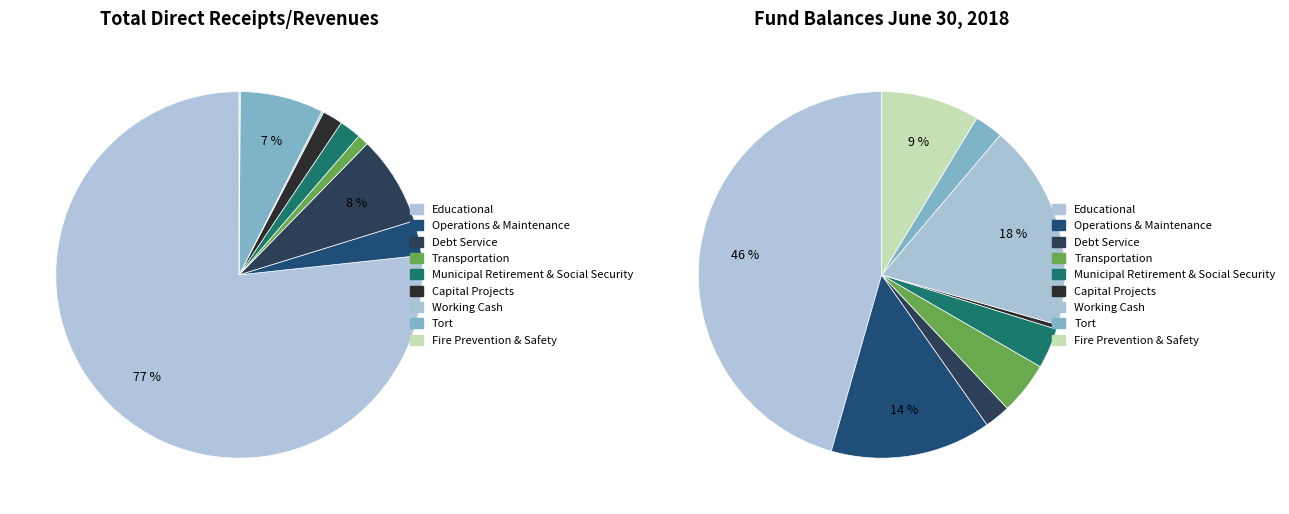

What is the change in value from Operations & Maintenance to Fire Prevention & Safety?

-86349